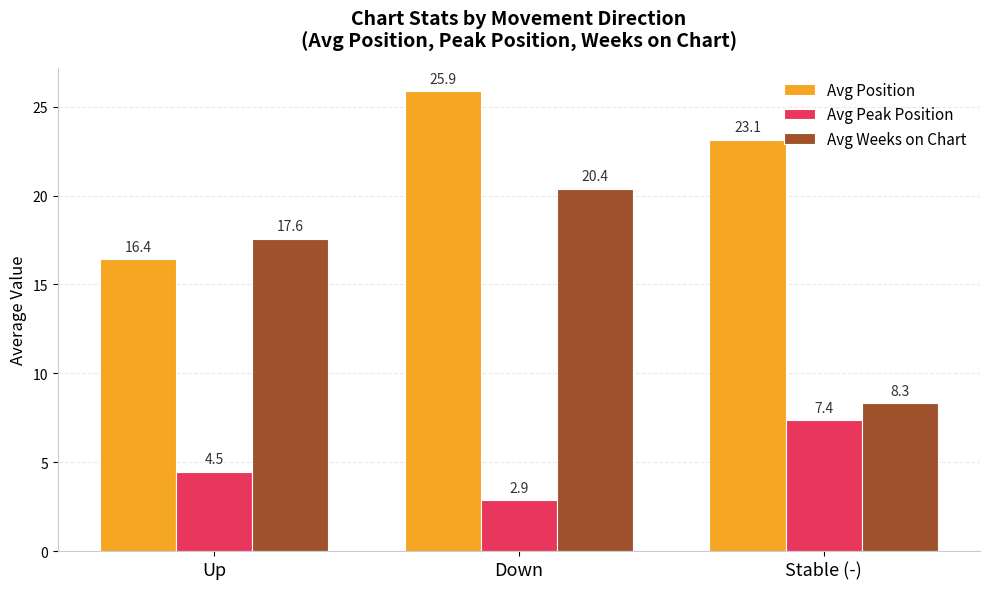

What is the smallest value displayed?

2.9